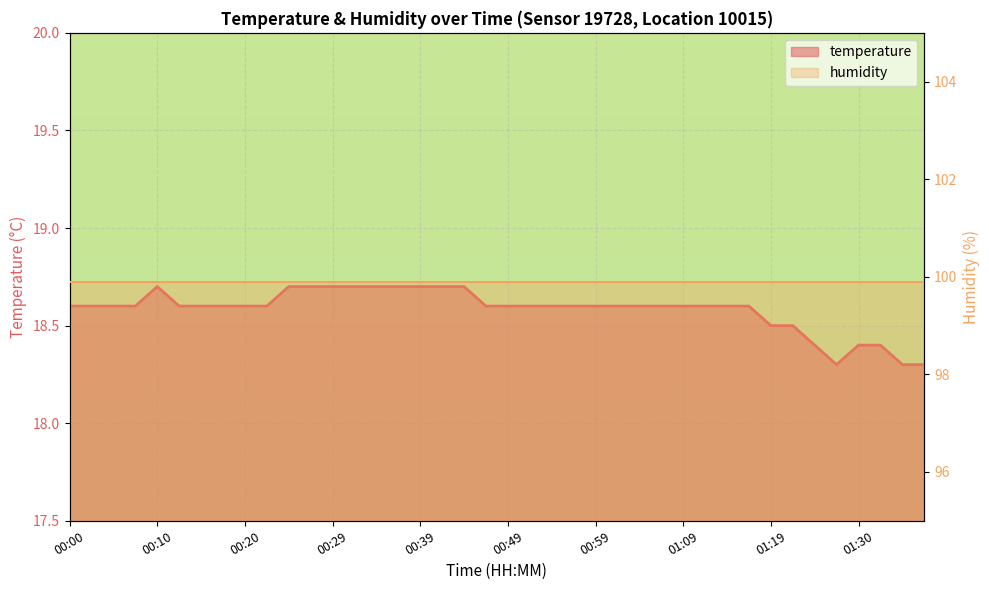

Rank the categories by value from lowest to highest.

01:27, 01:35, 01:37, 01:25, 01:30, 01:32, 01:19, 01:22, 00:00, 00:02, 00:05, 00:07, 00:12, 00:15, 00:17, 00:20, 00:22, 00:46, 00:49, 00:52, 00:54, 00:57, 00:59, 01:02, 01:04, 01:07, 01:09, 01:12, 01:14, 01:16, 00:10, 00:24, 00:27, 00:29, 00:32, 00:34, 00:37, 00:39, 00:41, 00:44